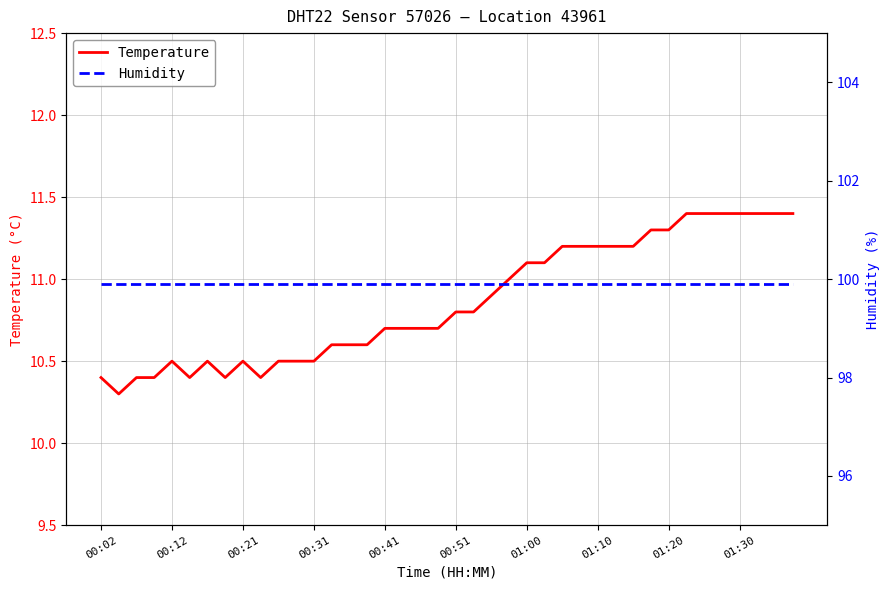

What is the highest value of the Temperature series?

11.4